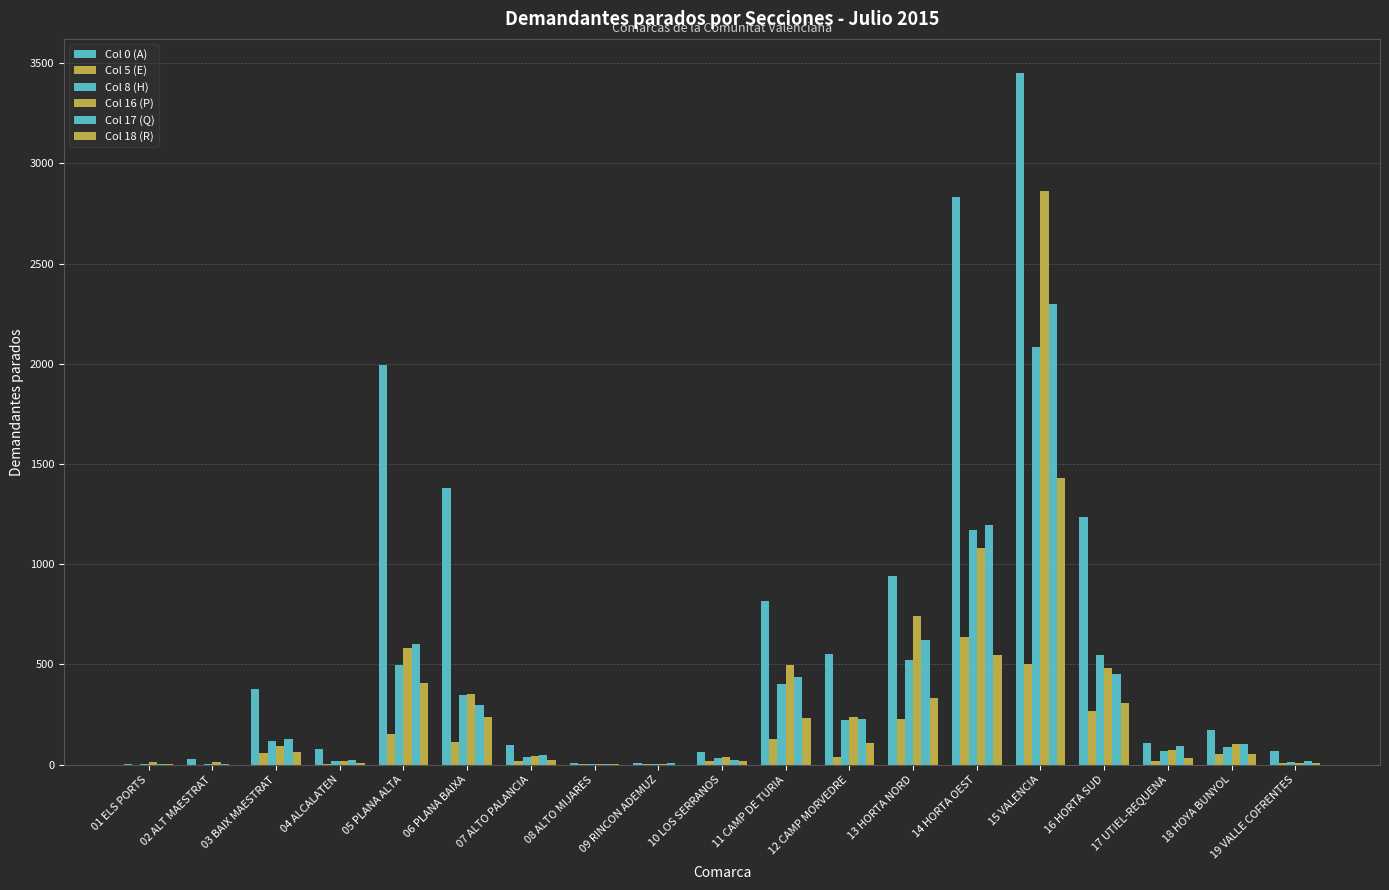

Between 13 HORTA NORD and 15 VALENCIA, which series saw the biggest shift?

Col 0 (A)